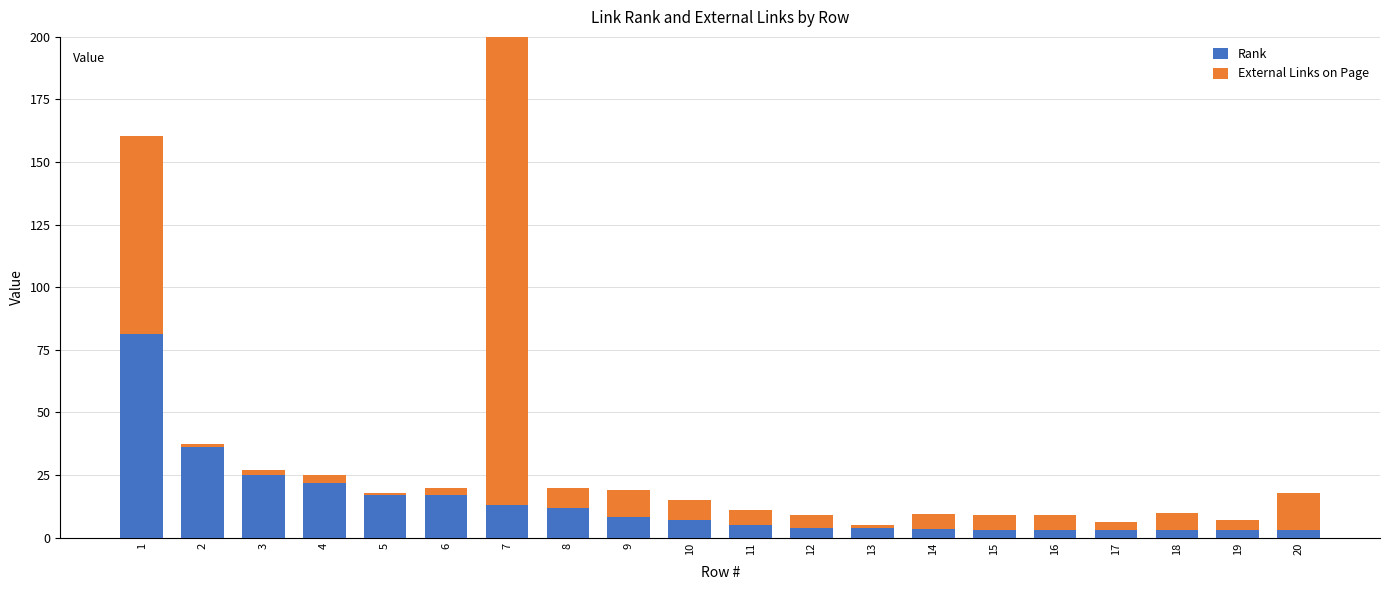

What is the value of the External Links on Page bar at the 5th from the left?

1.0